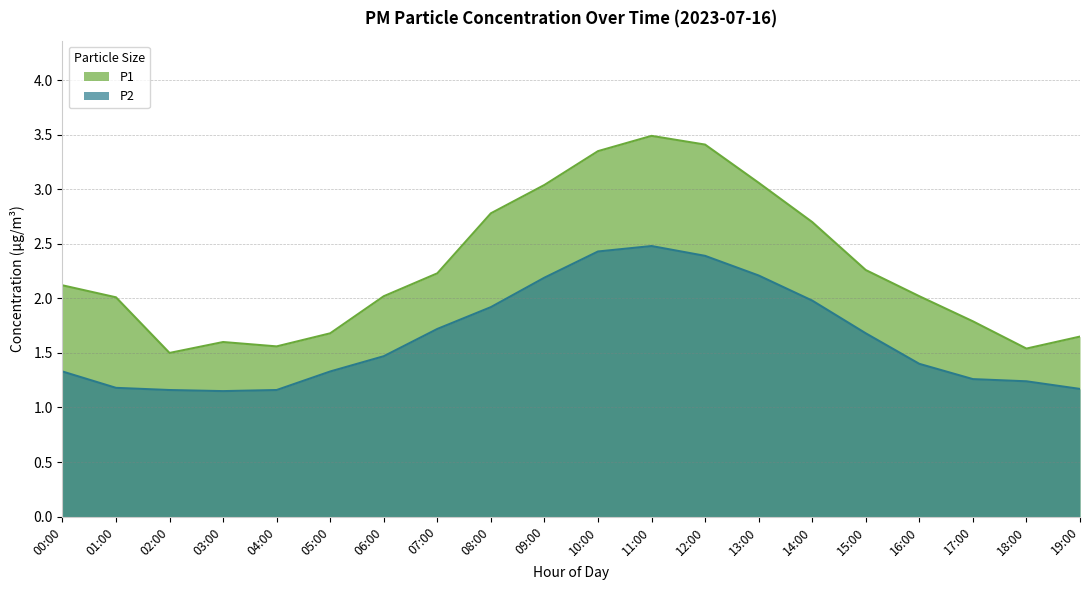

Does the chart display data point markers on the line(s)?

No